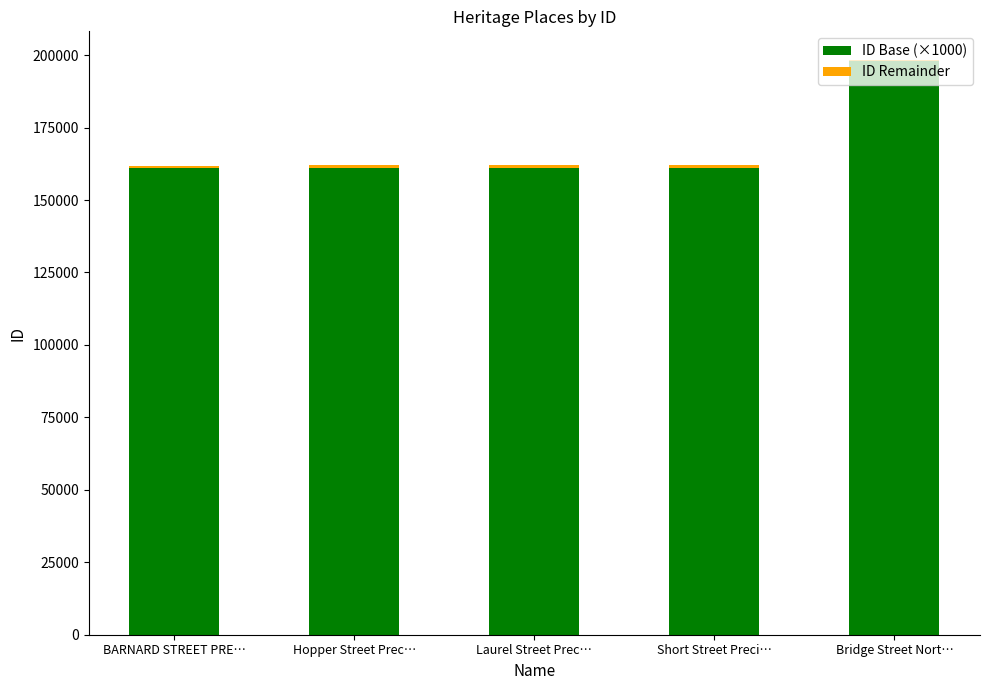

At which category is the sum across all series the highest?

Bridge Street Nort…